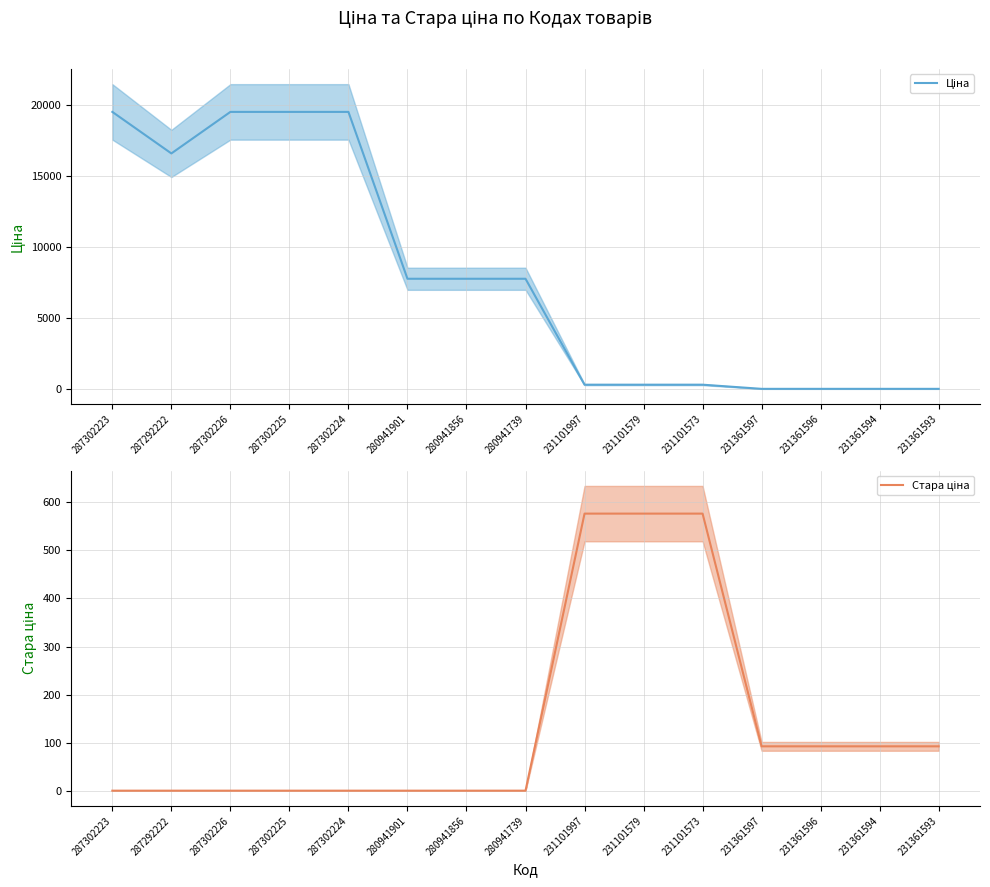

What are all the series names shown in the legend?

Ціна, Стара ціна